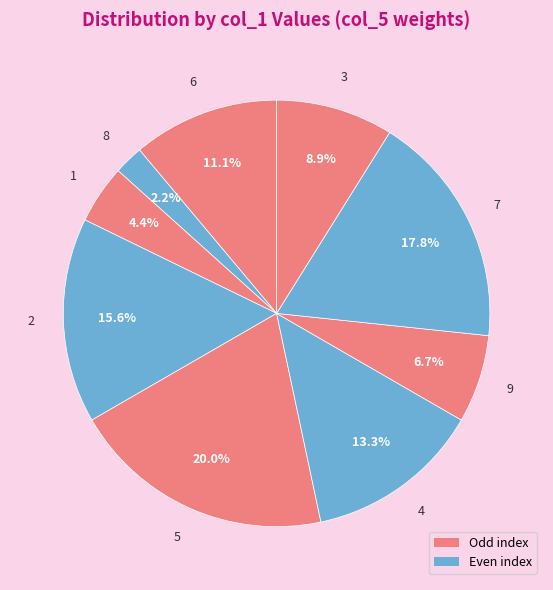

Between 5 and 6, which is larger?

5